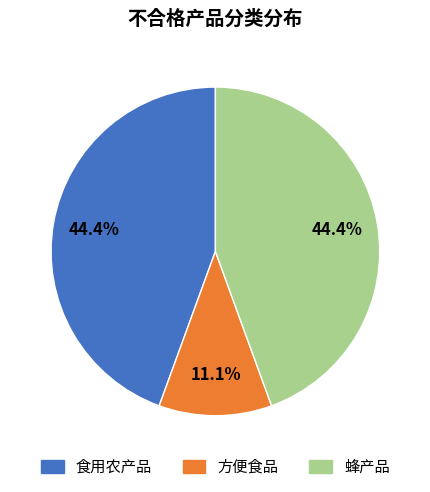

Is there a majority slice in this chart?

No